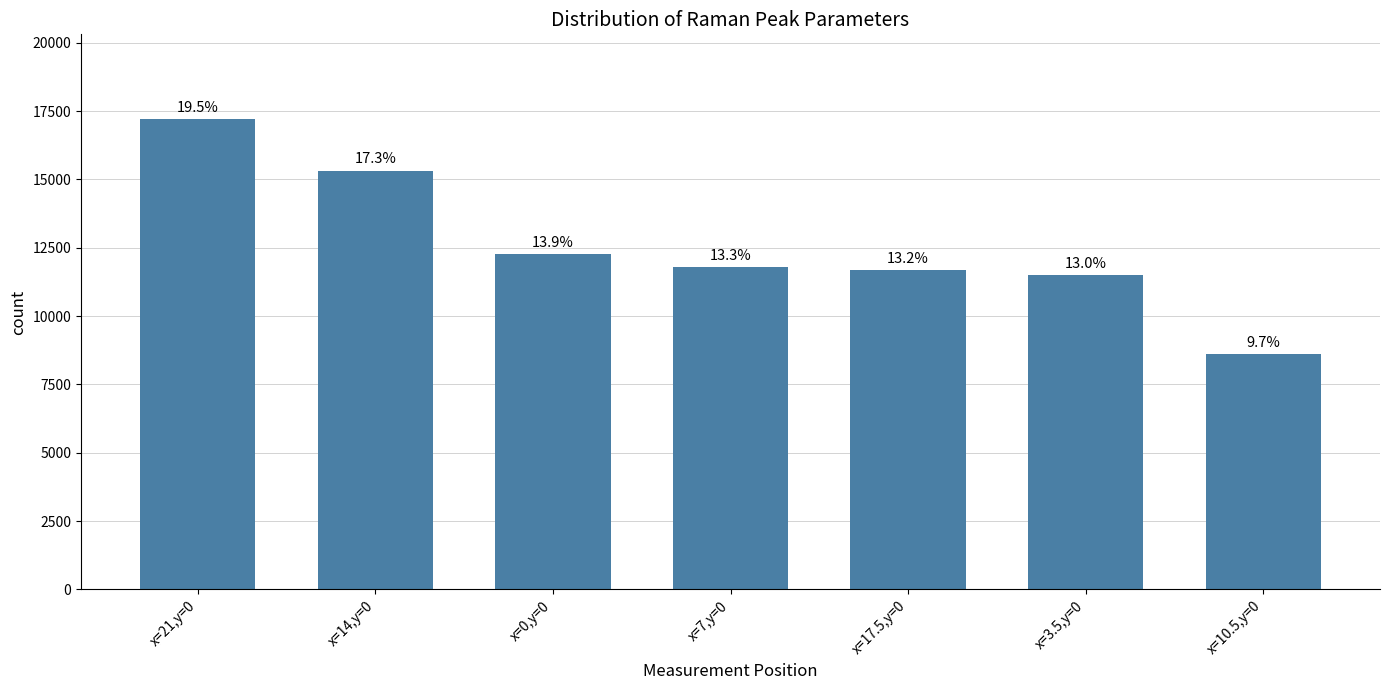

What is the sum of all values?

88384.6